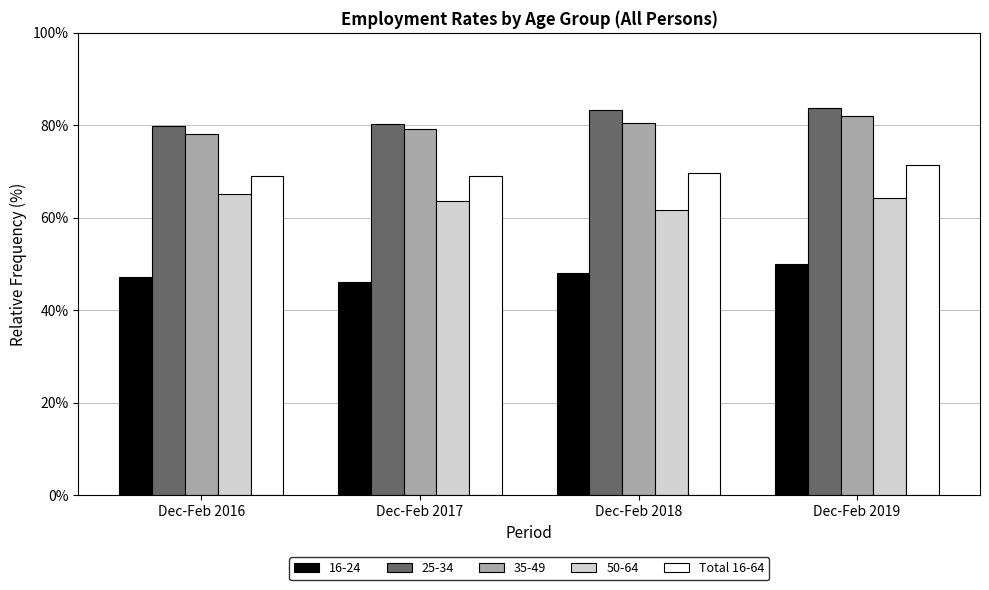

How many distinct data groups are displayed?

5